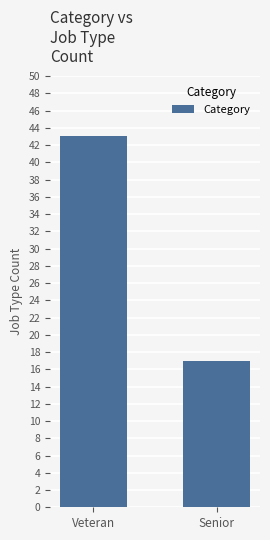

Rank the categories by value from highest to lowest.

Veteran, Senior